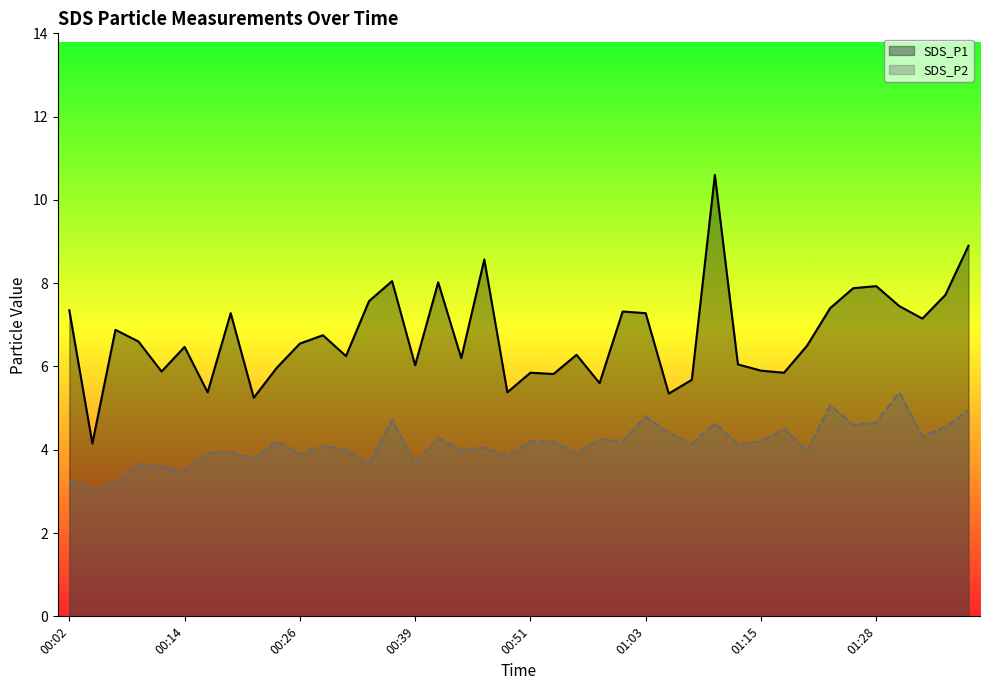

What is the difference between the highest and lowest values at 17?

2.2